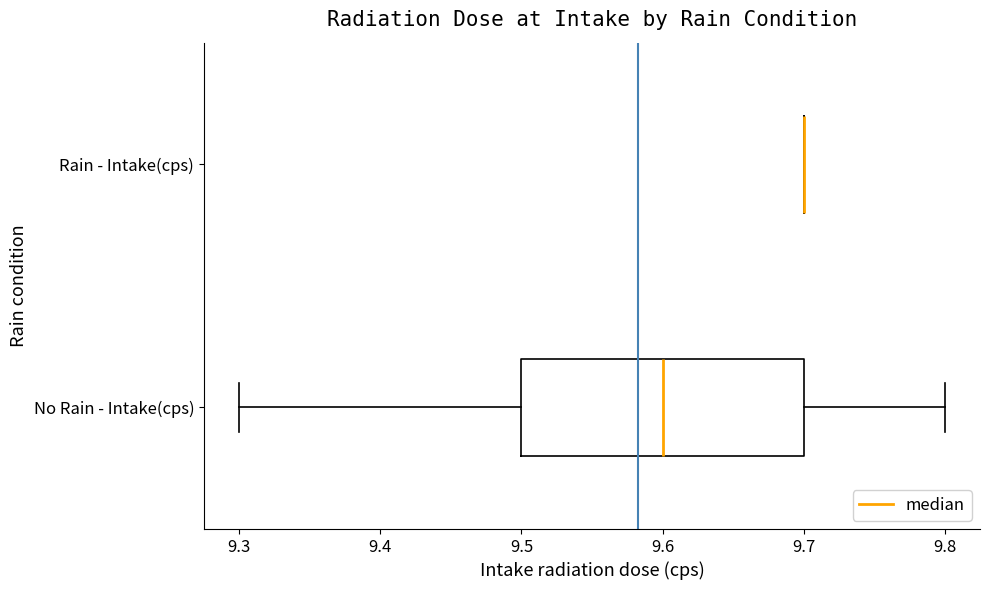

Reading bottom to top, transcribe this box plot: for each box, give where its median line is, the range the box spans, and where its two whiskers end, as read against the x-axis. The values are not printed on the chart, so give them approximately, as read against the axis.

No Rain - Intake(cps): median 9.6, box 9.5 to 9.7, whiskers 9.3 to 9.8
Rain - Intake(cps): box collapsed to a line at 9.7, whiskers 9.7 to 9.7